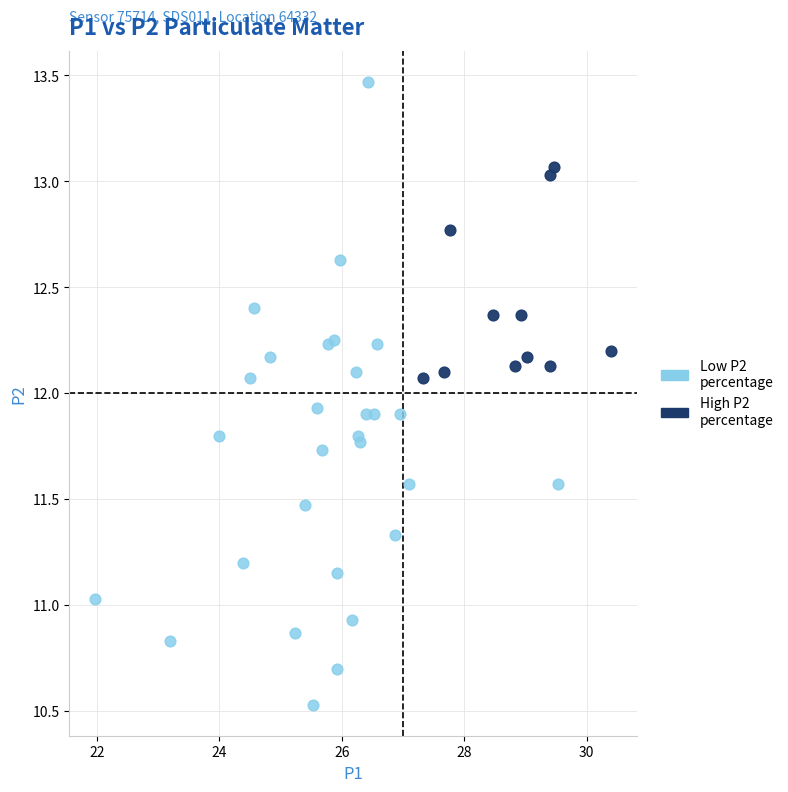

Which series contains the lowest Y value?

Low P2 percentage